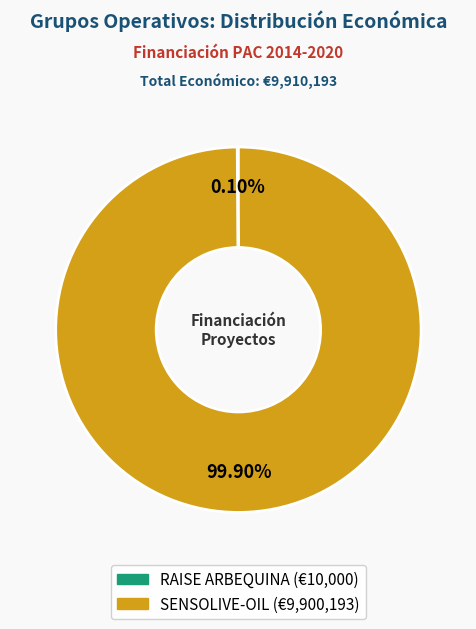

Which slice represents more than half of the pie?

SENSOLIVE-OIL